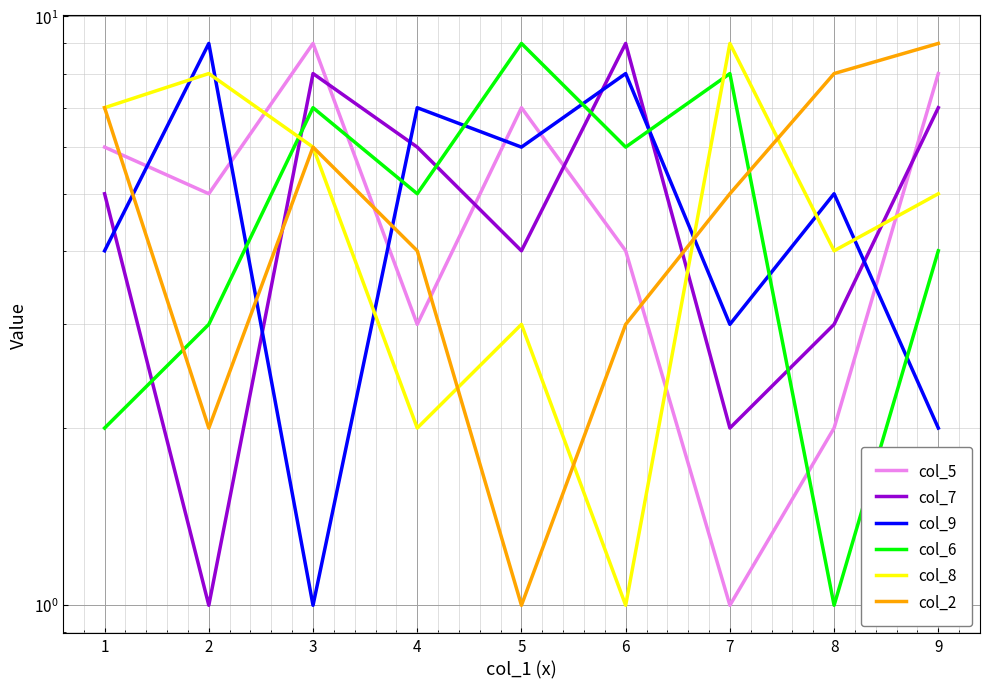

Which series has the largest total across all categories?

col_5